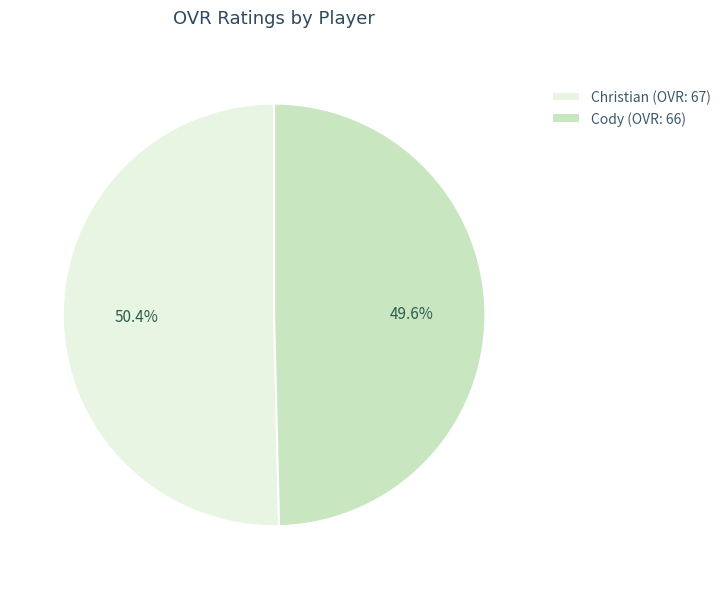

How many slices are in this pie chart?

2